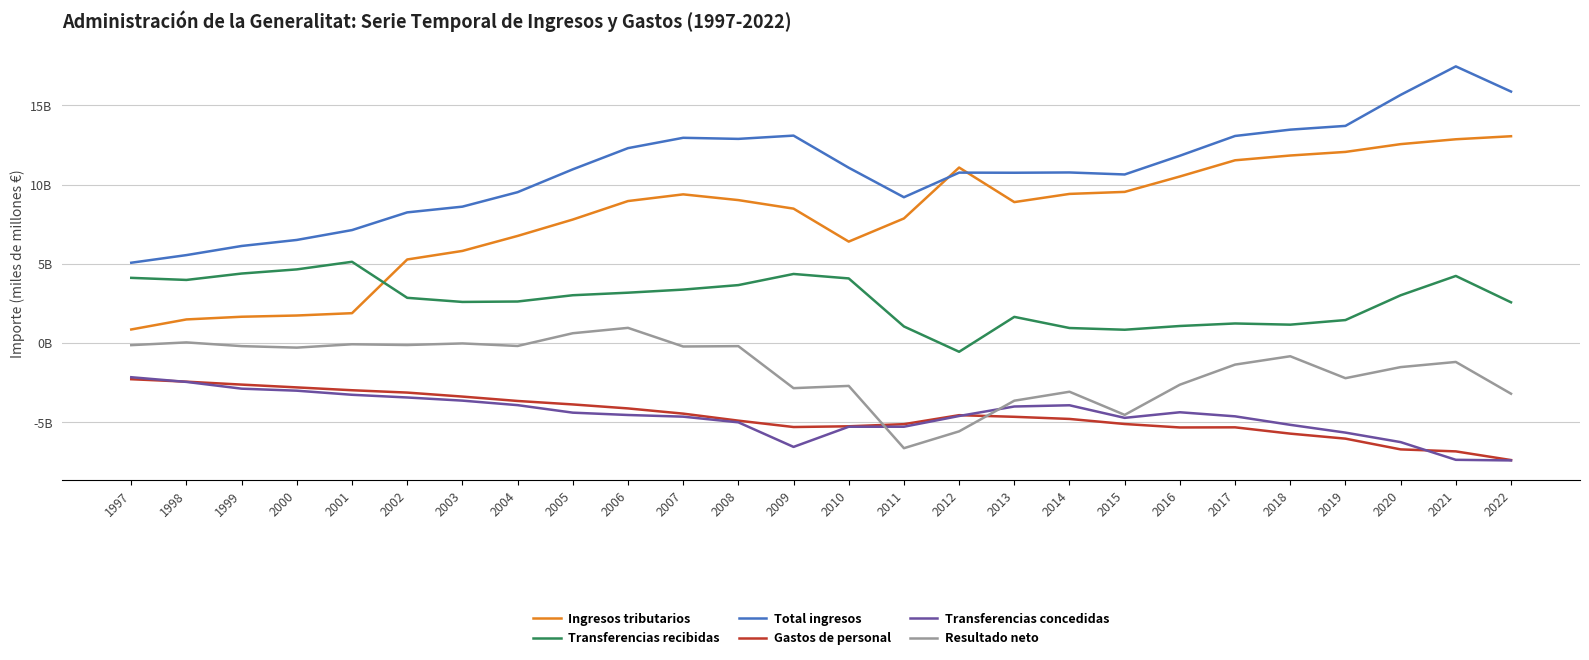

What are all the series names shown in the legend?

Ingresos tributarios, Transferencias recibidas, Total ingresos, Gastos de personal, Transferencias concedidas, Resultado neto